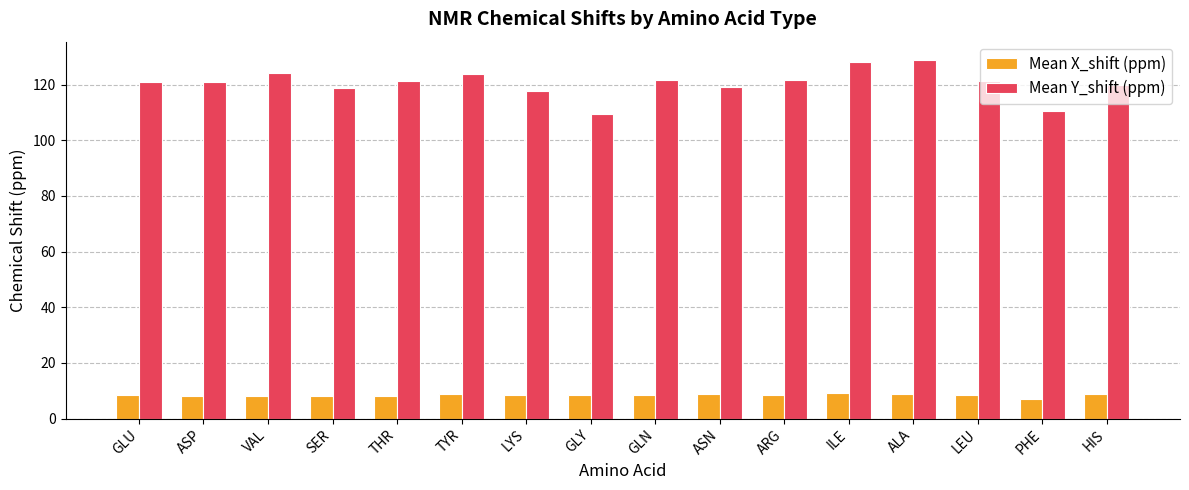

What is the difference between the maximum and minimum values in the Mean Y_shift (ppm) series?

19.4